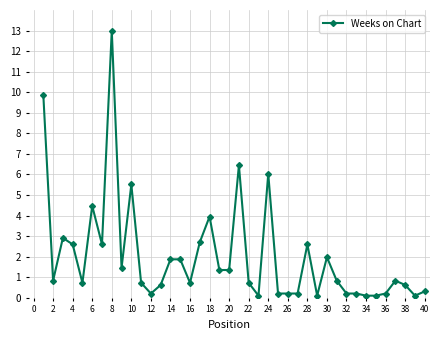

What is the difference between the maximum and second lowest values?

12.9